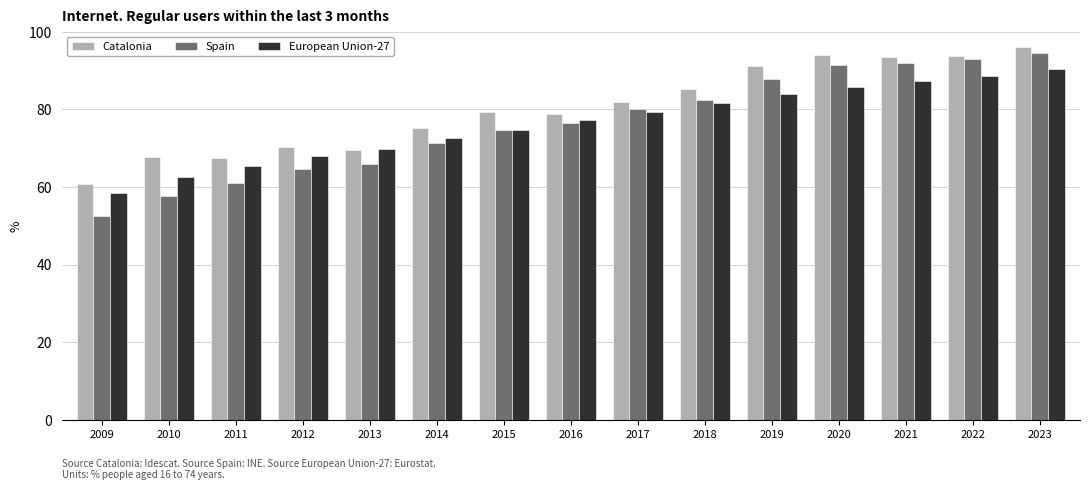

What are all the series names shown in the legend?

Catalonia, Spain, European Union-27